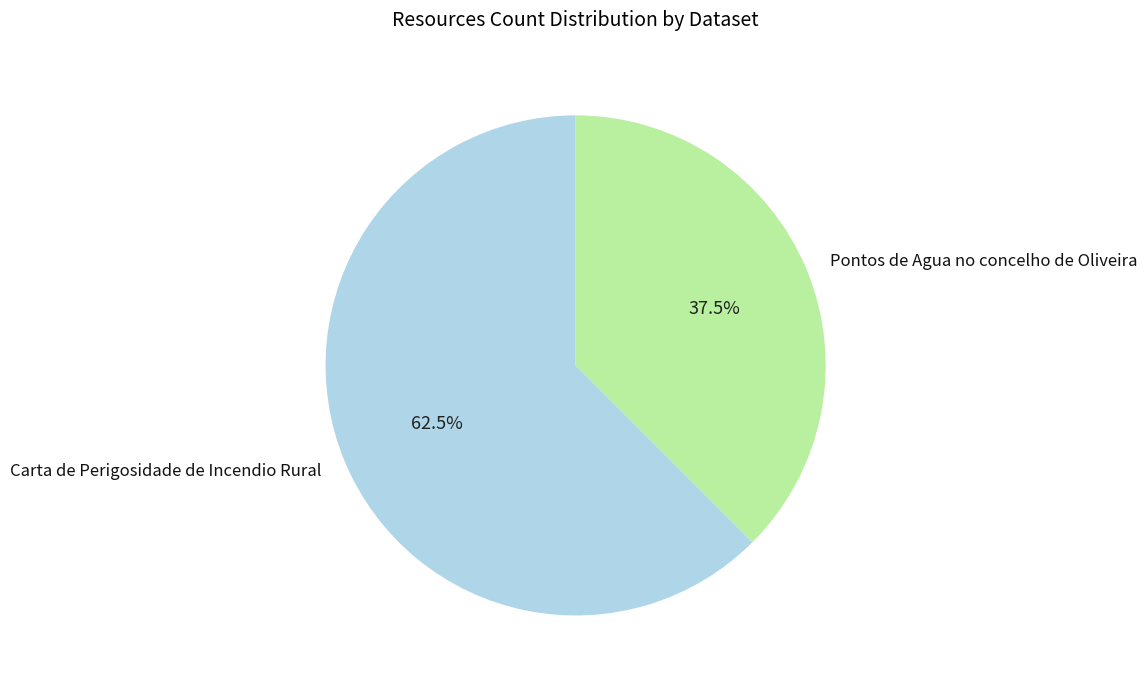

Combined, what portion of the pie is Carta de Perigosidade de Incendio Rural and Pontos de Agua no concelho de Oliveira?

100.0%